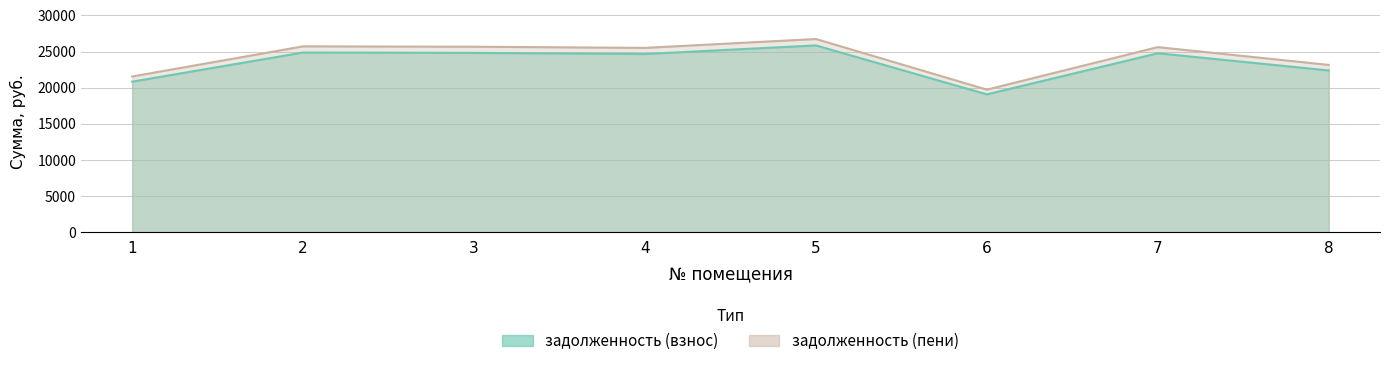

Is the value of задолженность (пени) at 6 greater than the value of задолженность (взнос) at 6?

Yes